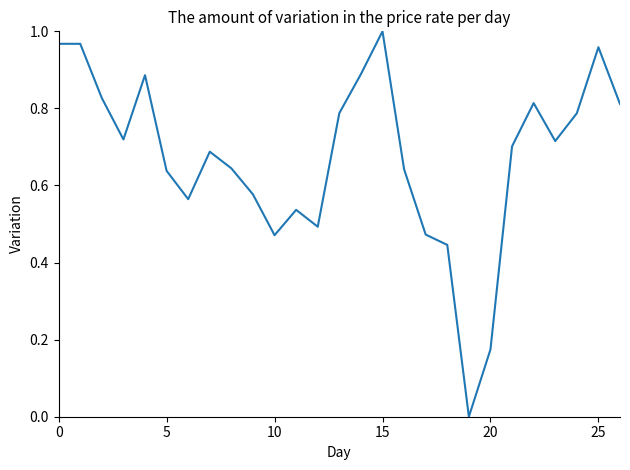

Which category has the highest value across all series?

15